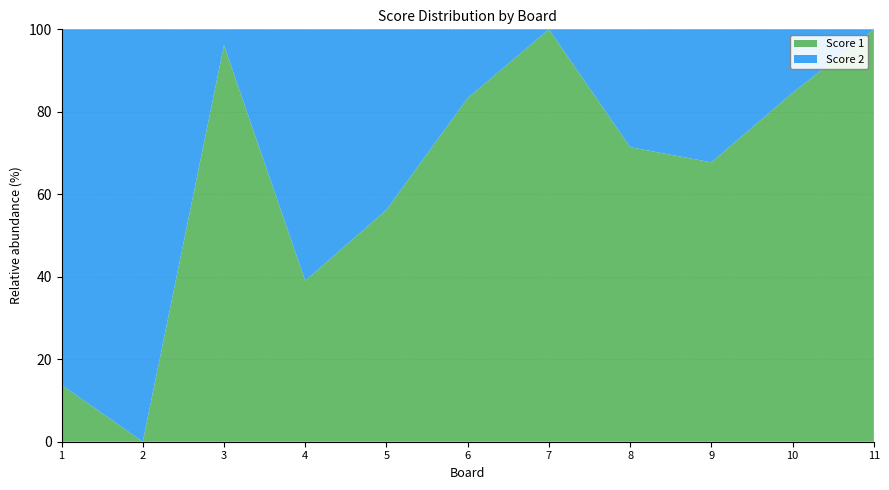

Reading left to right, extract all data points from this chart.

Score 1: 1=4	2=0	3=25	4=16	5=18	6=25	7=25	8=25	9=21	10=22	11=25
Score 2: 1=25	2=25	3=1	4=25	5=14	6=5	7=0	8=10	9=10	10=4	11=0